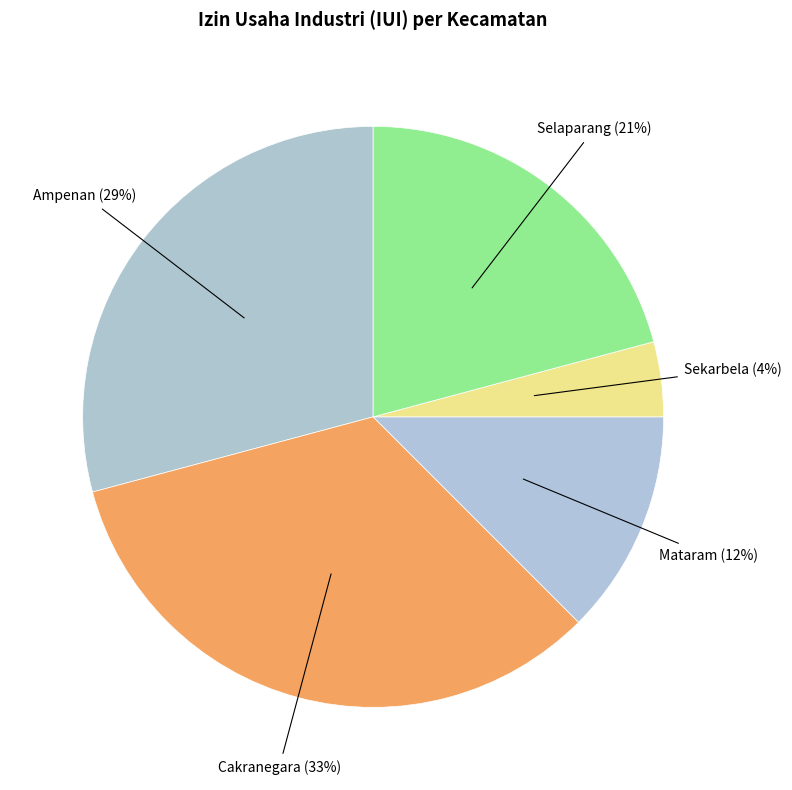

Does any single category account for the majority?

No